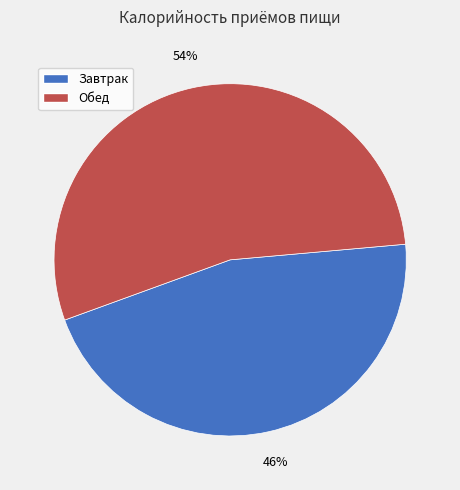

Is there a majority slice in this chart?

Yes